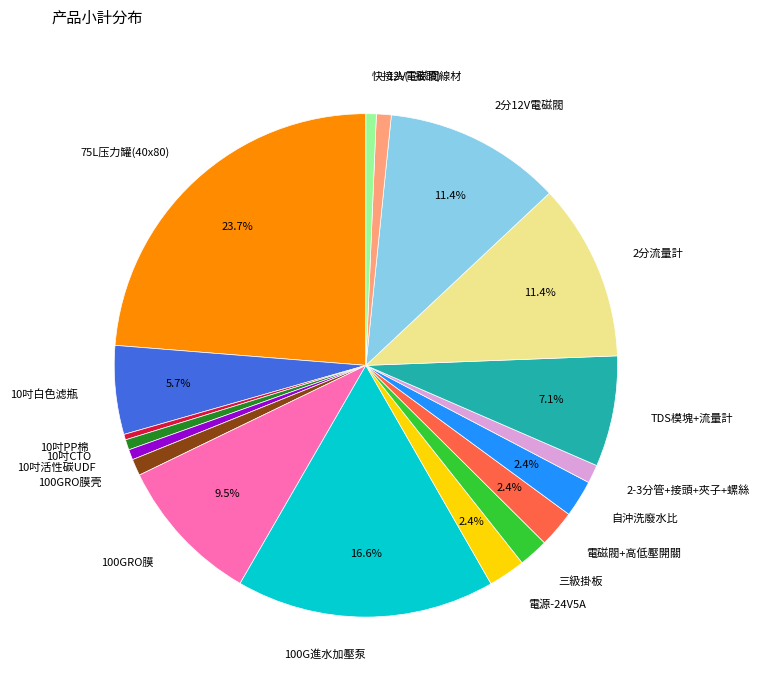

Combined, do 10吋白色滤瓶 and 快接头(T接頭) account for over 50%?

No